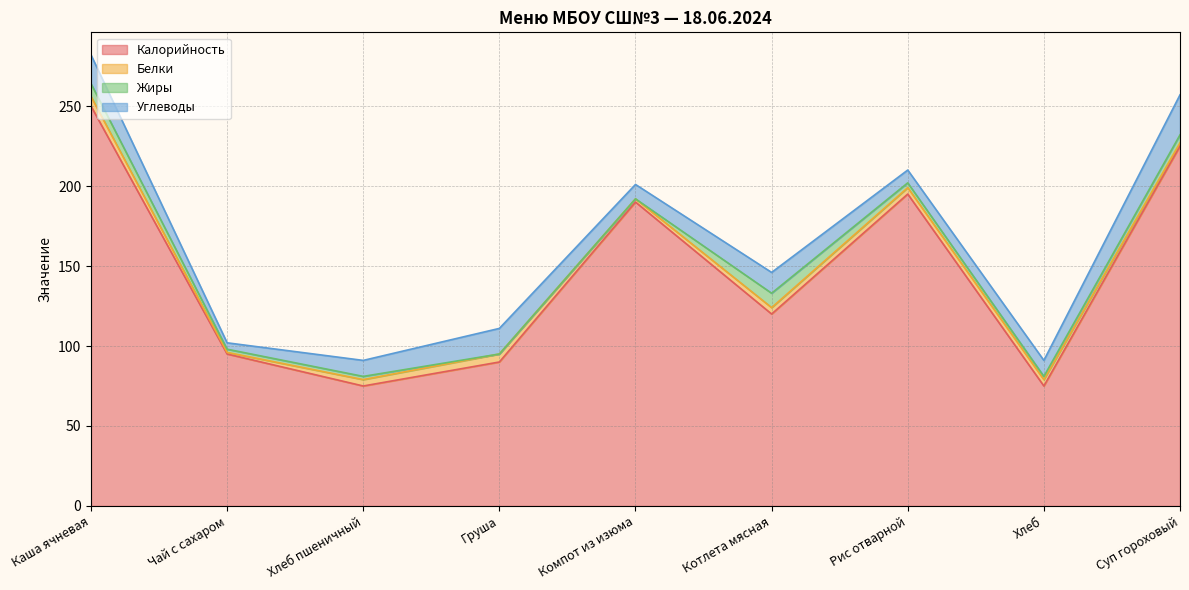

At which category is the sum across all series the highest?

Каша ячневая